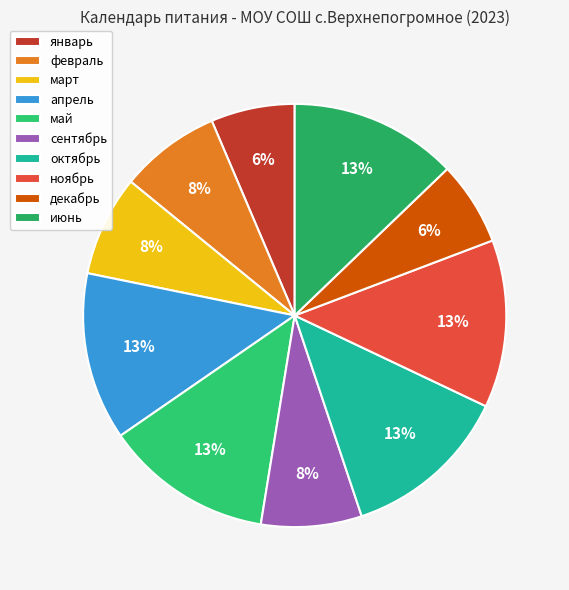

Is it true that ноябрь is 26% of the pie?

False